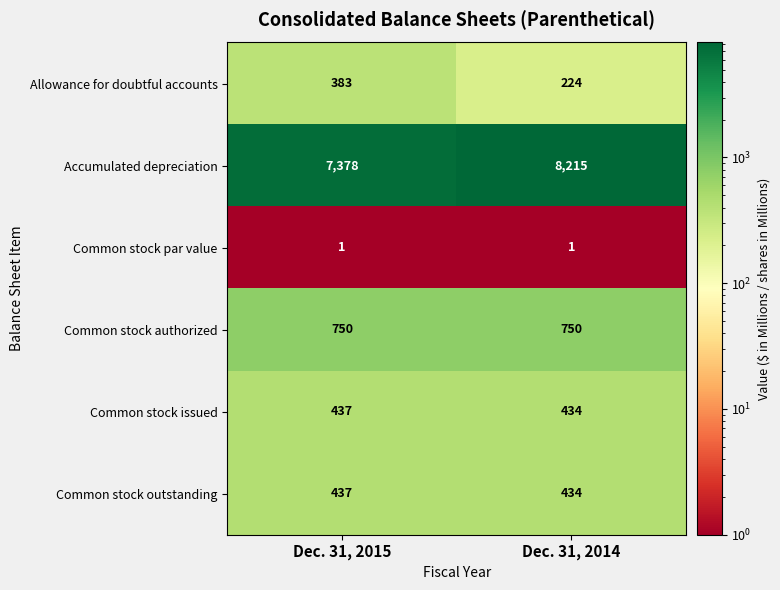

What is the spread (max minus min) of values at Dec. 31, 2014?

8214